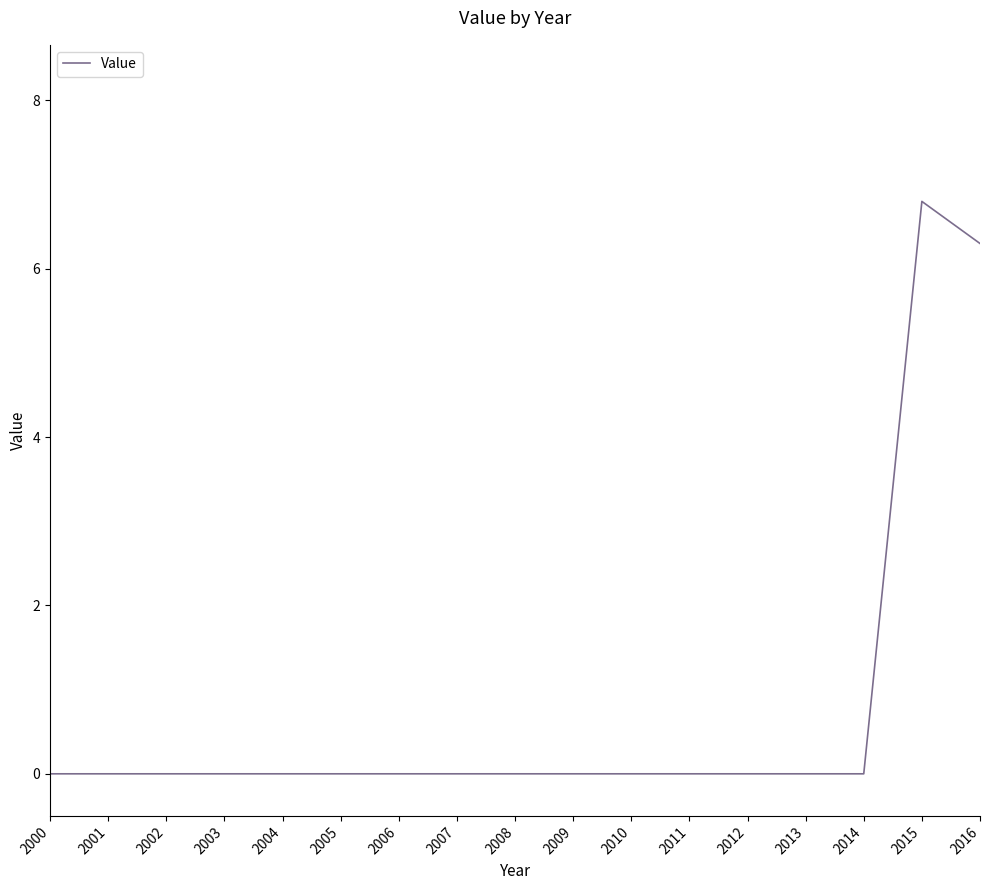

Count the values in the range 0 to 1.

15